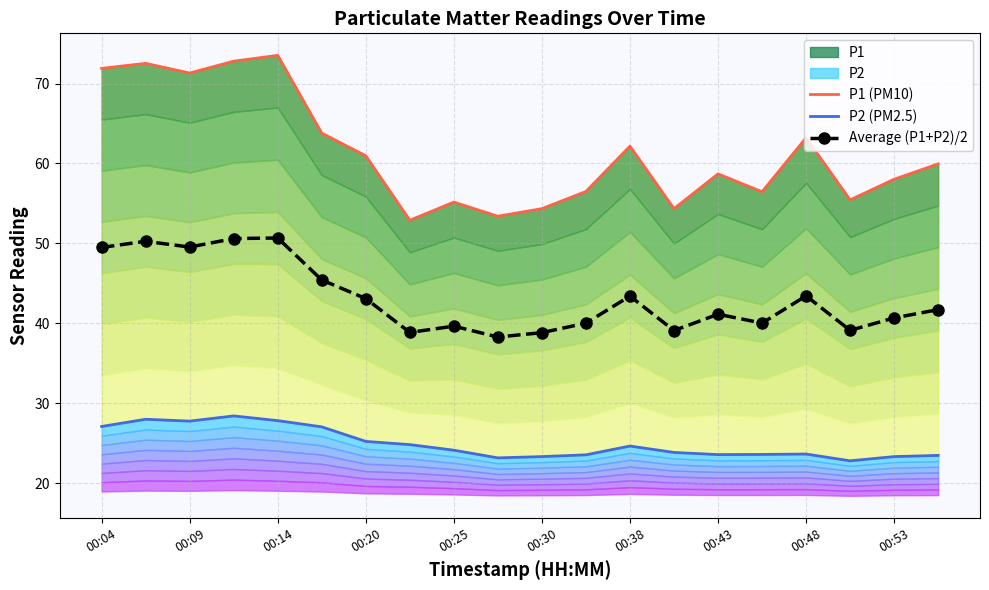

True or false: Average (P1+P2)/2 has a value of 41.1 at 00:43.

True